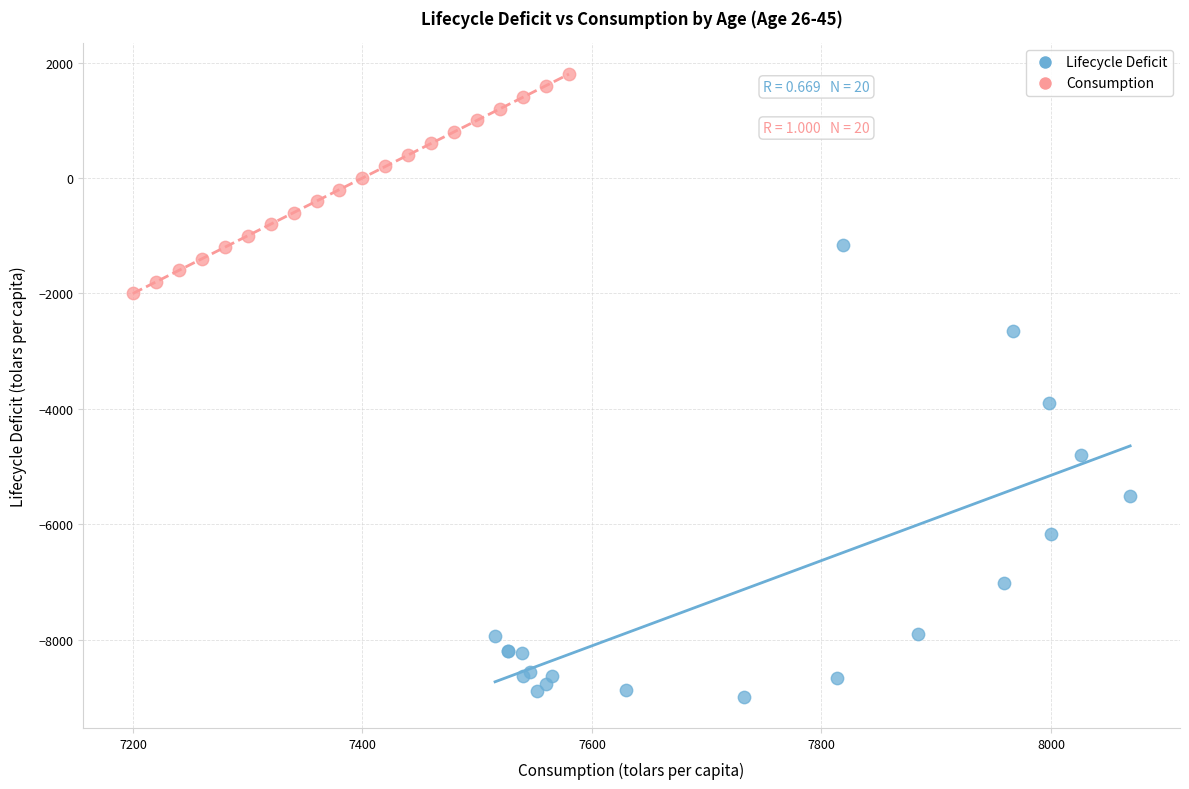

Which series reaches the maximum Y coordinate?

Consumption